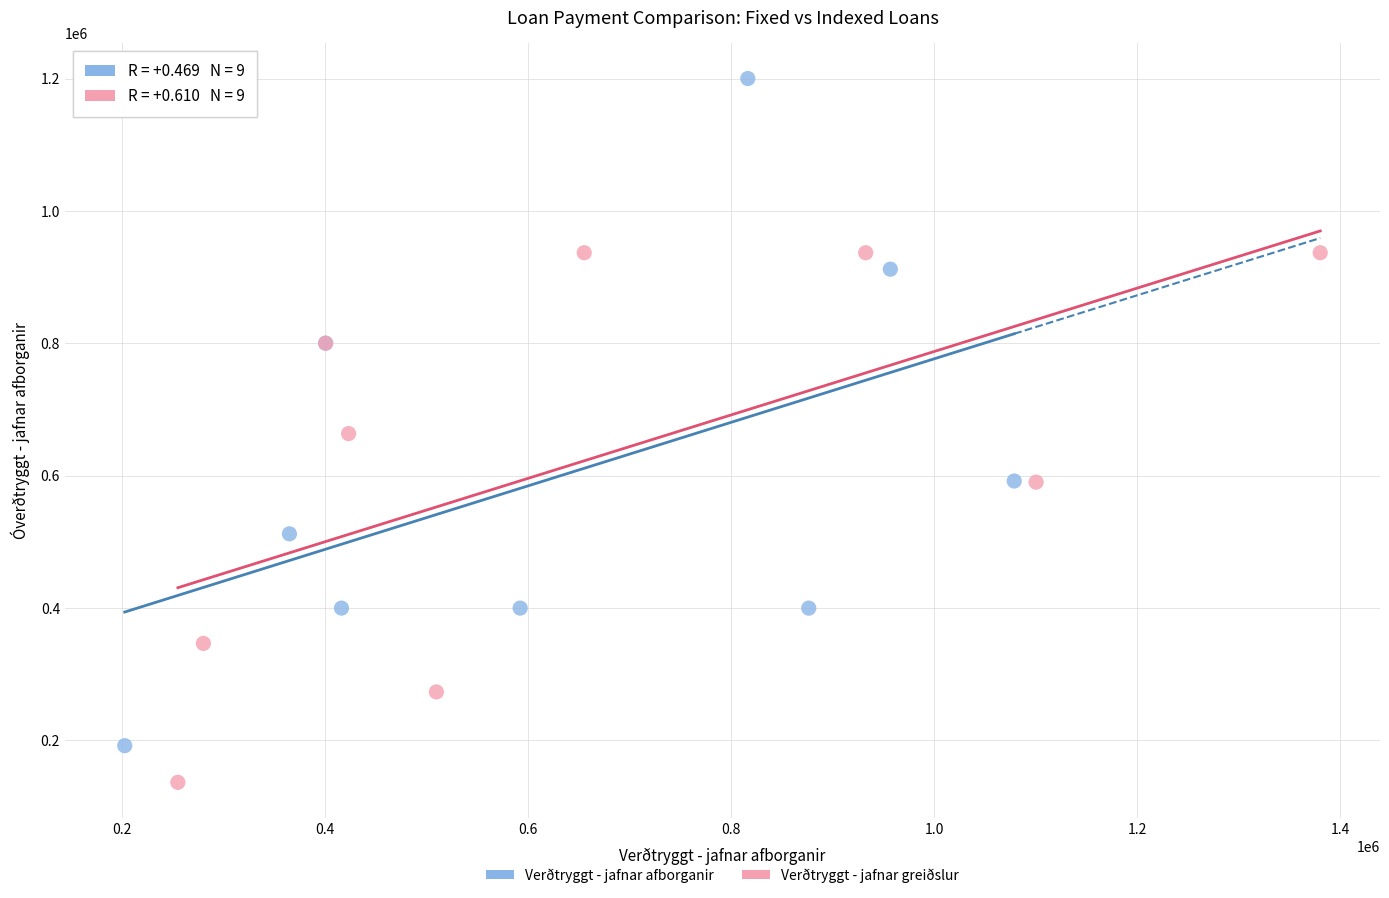

Which series contains the highest Y value?

Verðtryggt - jafnar afborganir